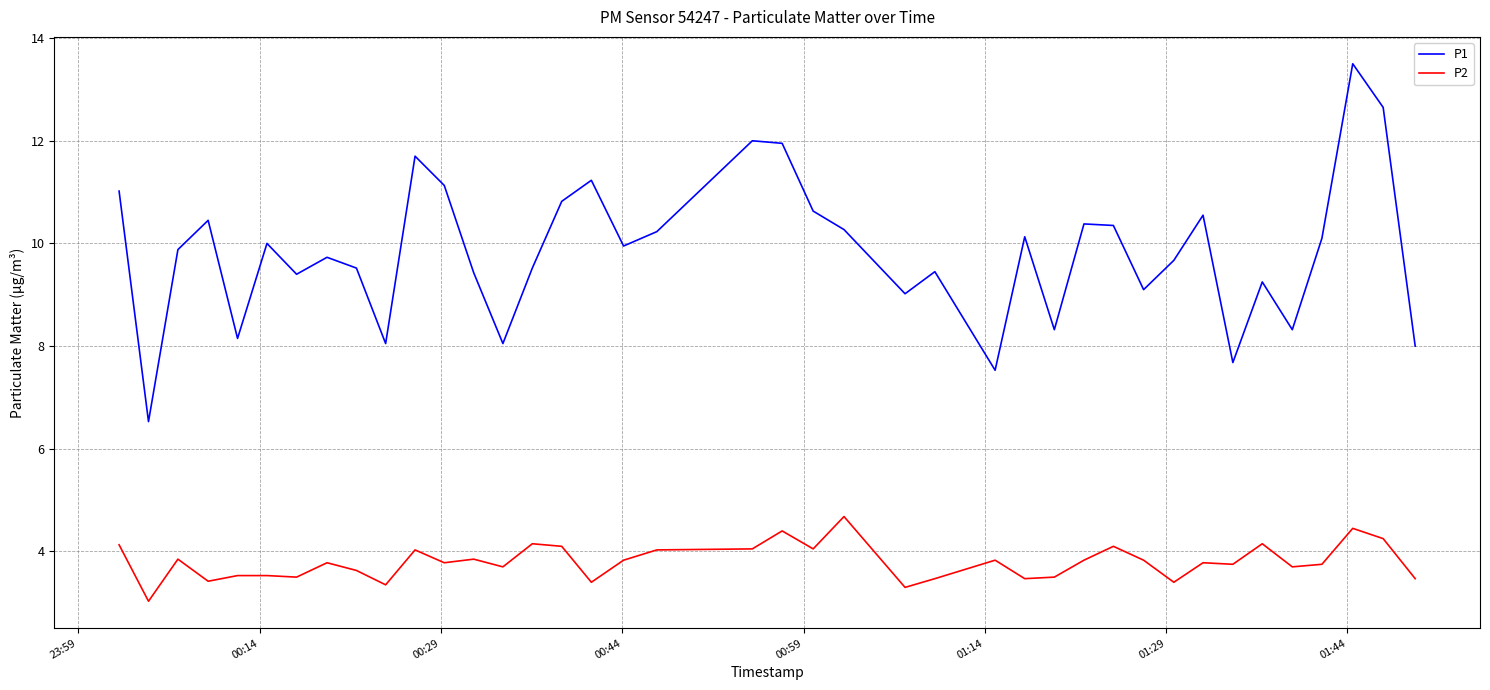

What is the minimum value shown in the chart?

3.0